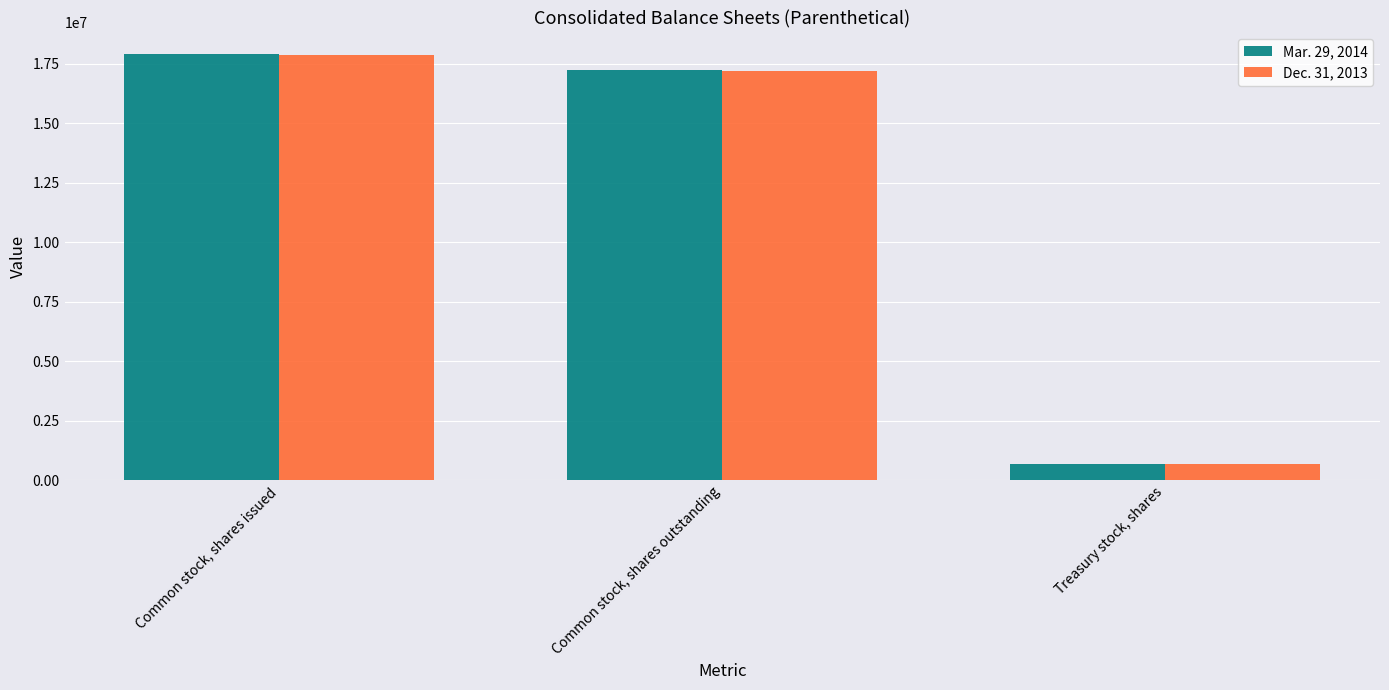

True or false: Dec. 31, 2013 has a value of 27328101 at Common stock, shares outstanding.

False